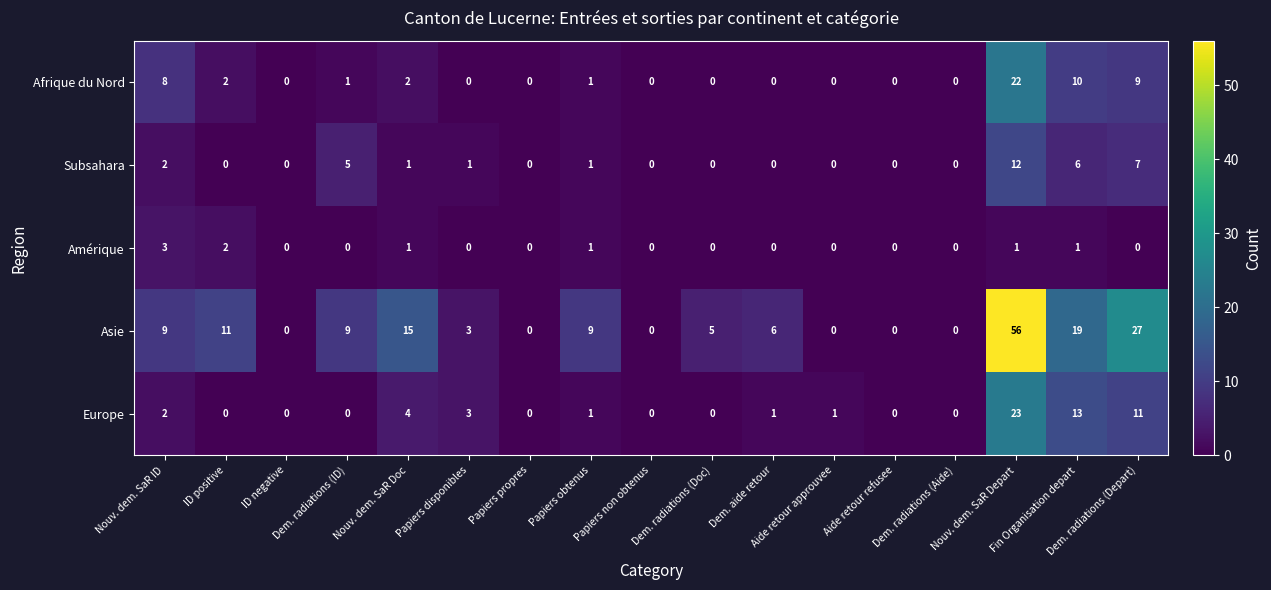

What is the difference between the second highest and minimum values in the Asie series?

27